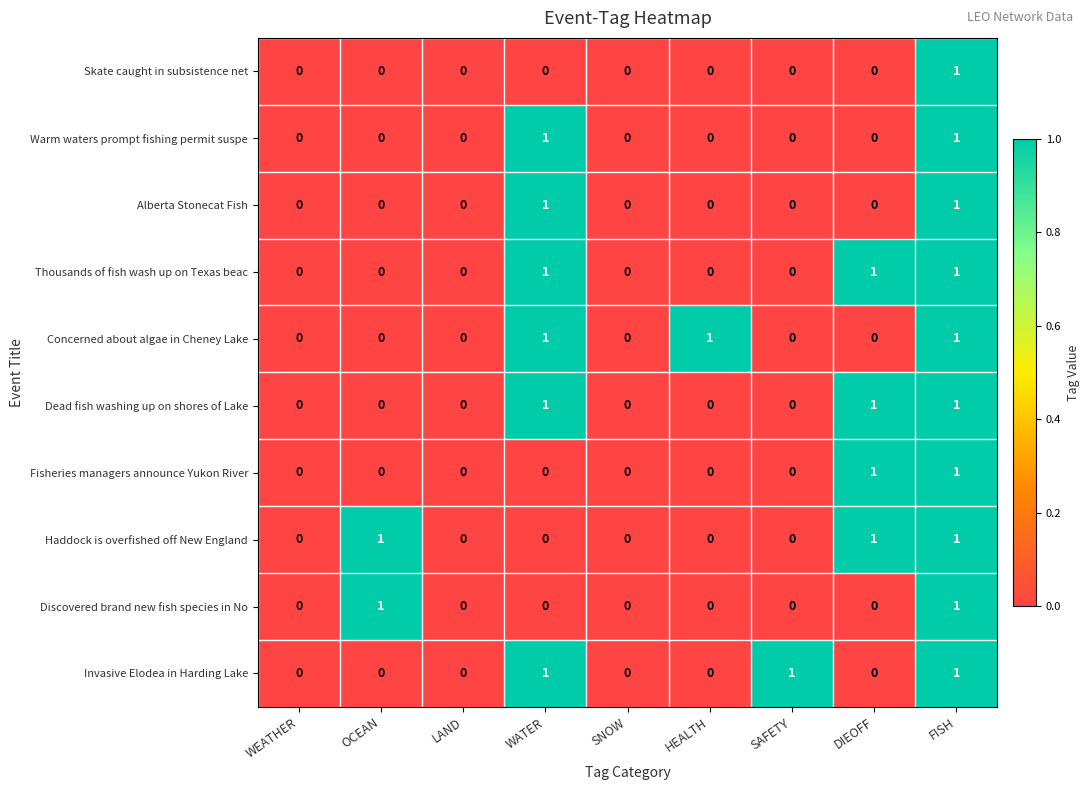

The value of Thousands of fish wash up on Texas beac at SNOW is 0. True or false?

True